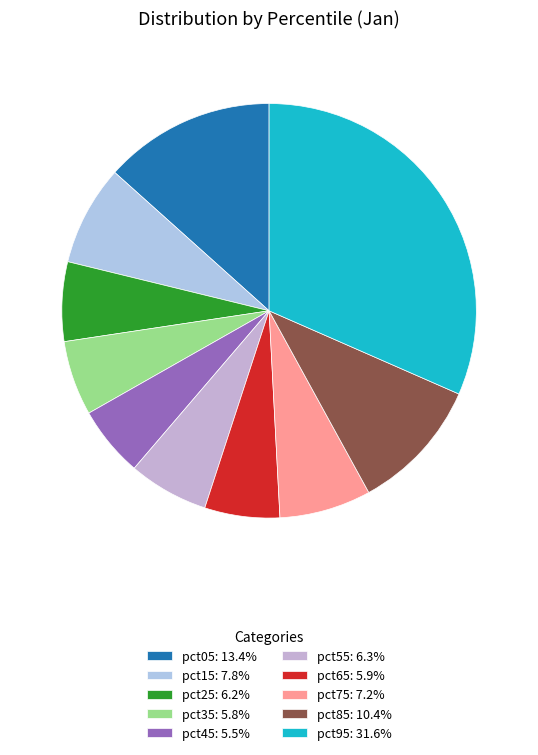

How many segments does this pie chart have?

10